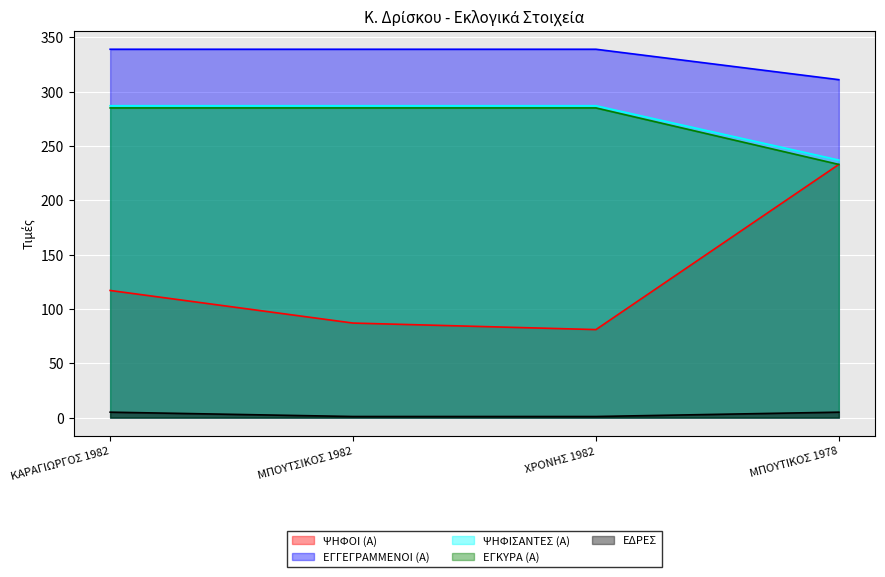

What is the difference between the maximum and minimum values in the ΨΗΦΙΣΑΝΤΕΣ (Α) series?

50